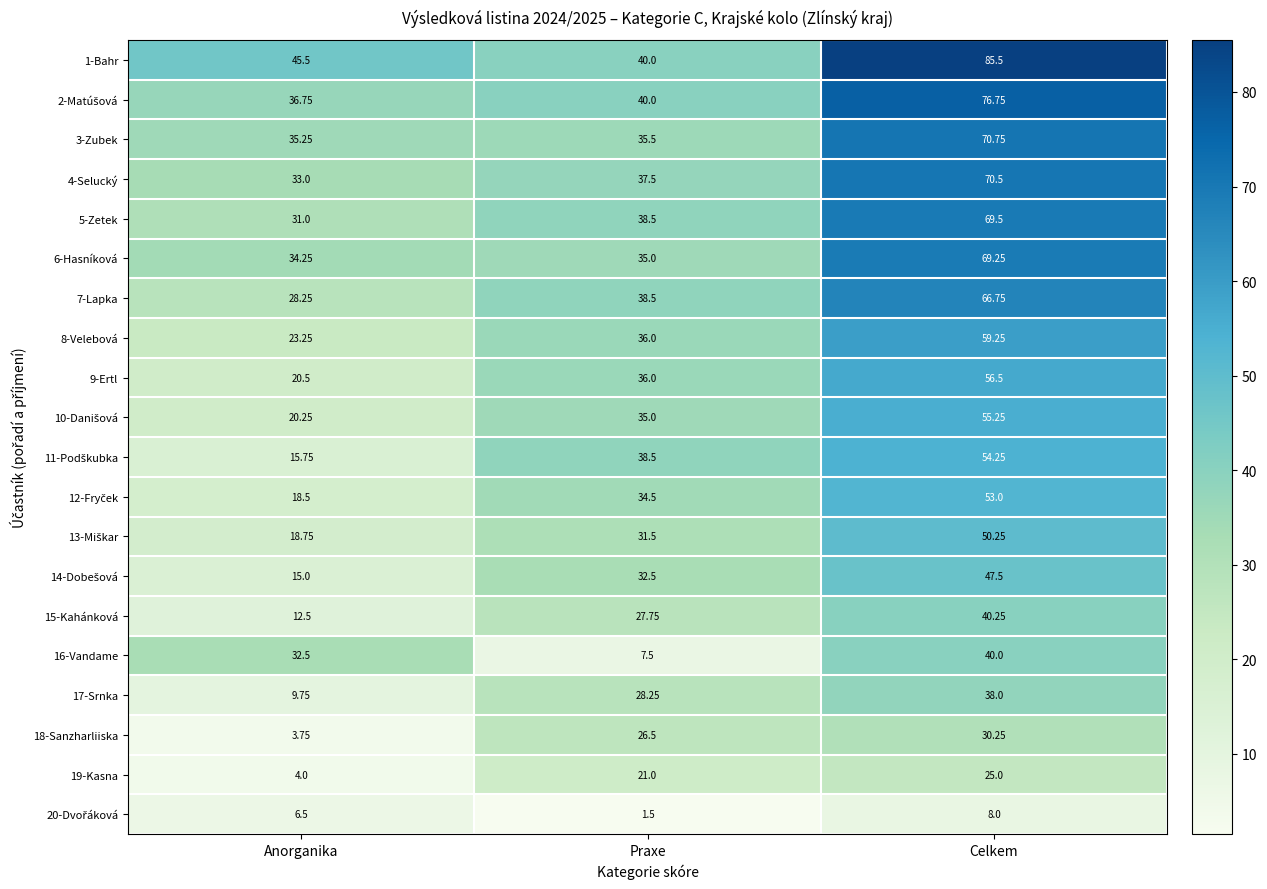

At how many categories does at least one series exceed 3?

3